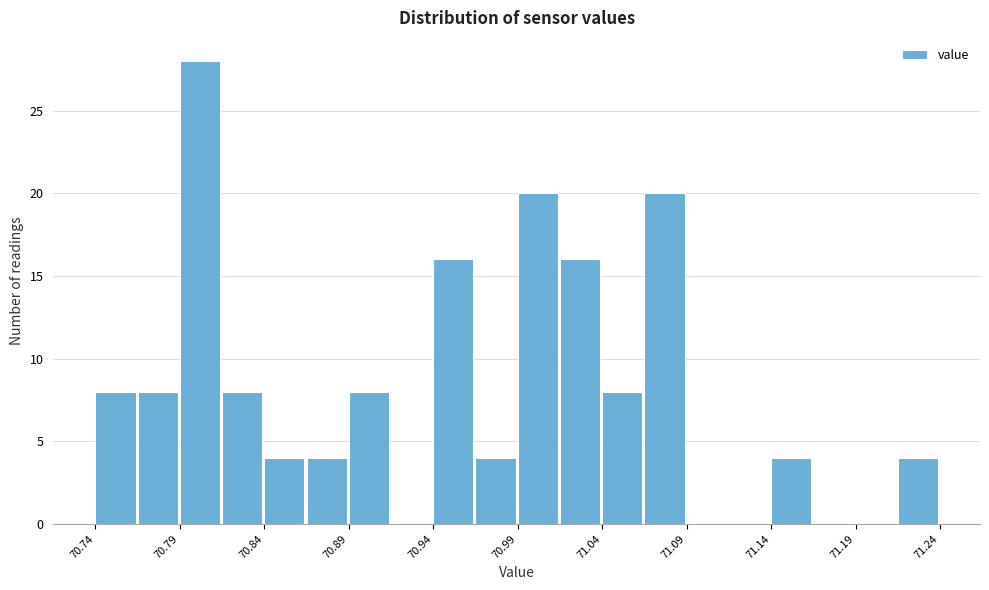

What is the height of the bar covering 71.065 to 71.090 on the x-axis? The values are not printed on the chart, so give them approximately, as read against the axis.

20